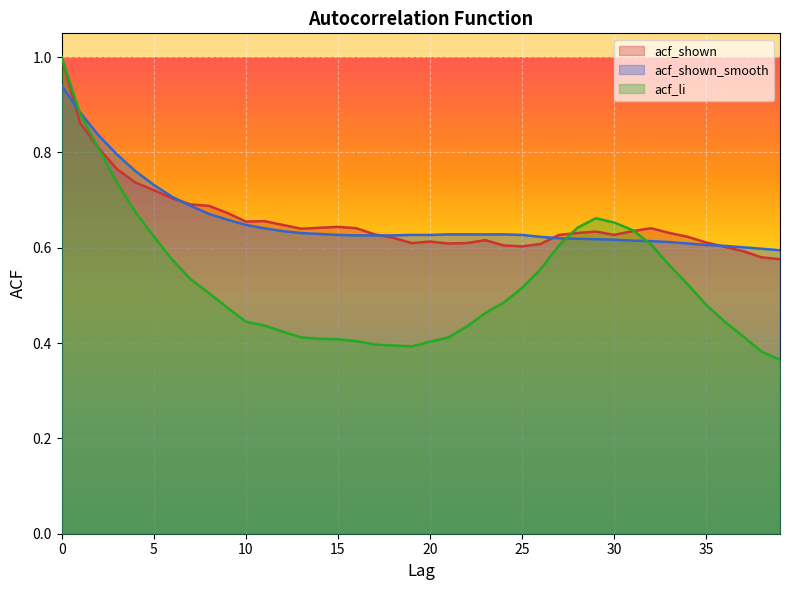

Which has a higher value, 29 or 26?

29